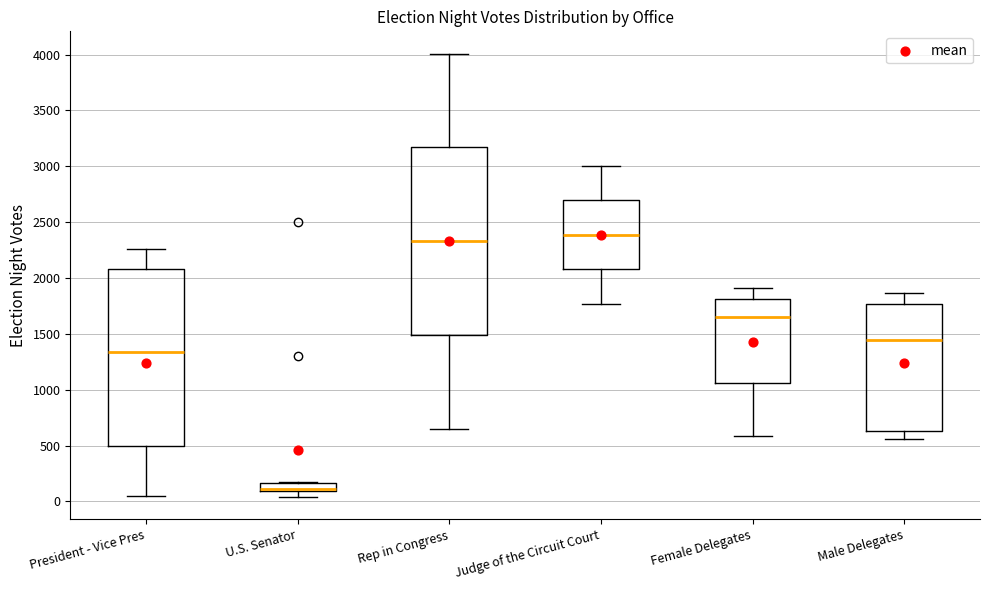

Where is the lower edge of the box for President - Vice Pres on the y-axis? The values are not printed on the chart, so give them approximately, as read against the axis.

500